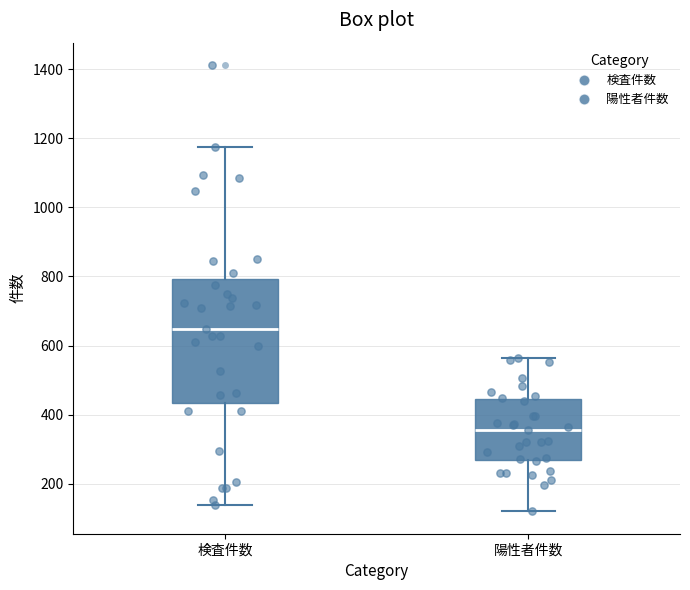

Where does the lower whisker of the box for 陽性者件数 end on the y-axis? The values are not printed on the chart, so give them approximately, as read against the axis.

120